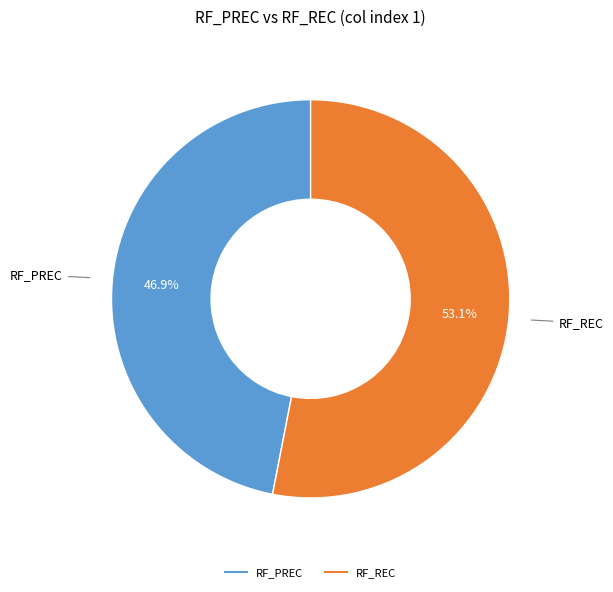

Which has a higher value, RF_PREC or RF_REC?

RF_REC